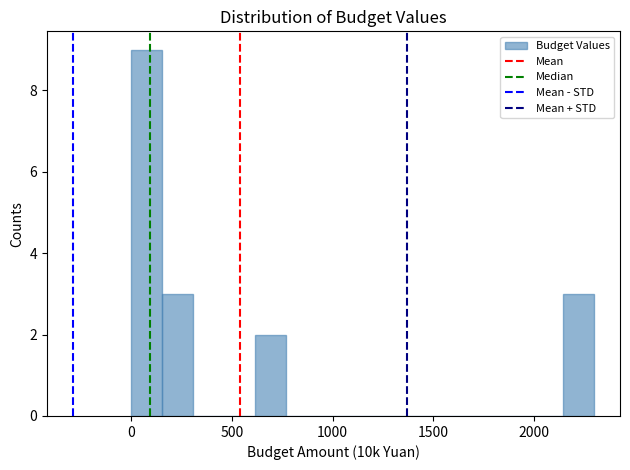

Read against the x-axis, roughly where is the centre of the tallest bar?

100